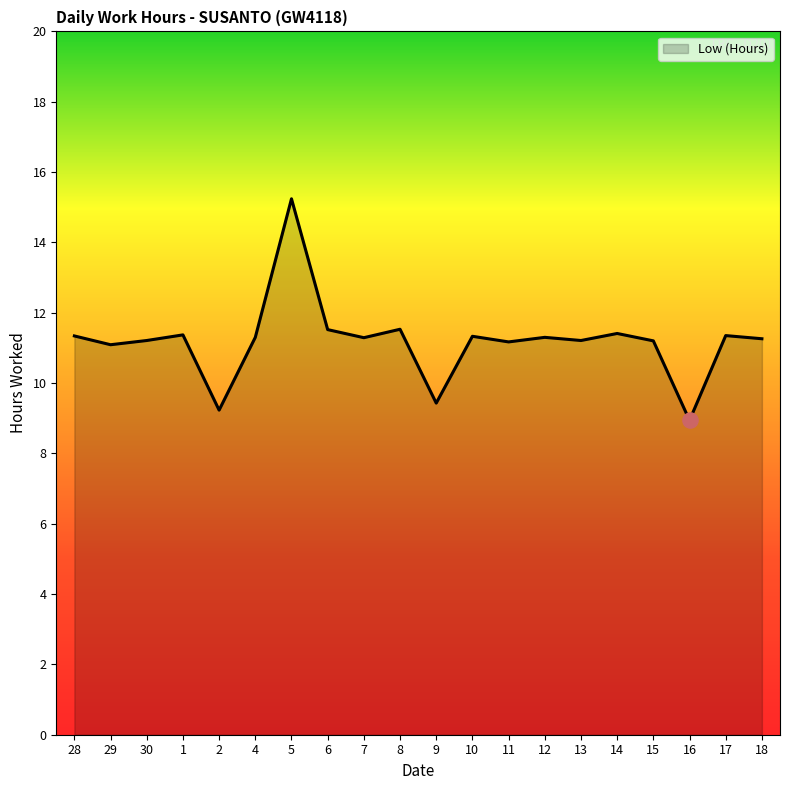

What is the change in value from 10 to 11?

-0.2